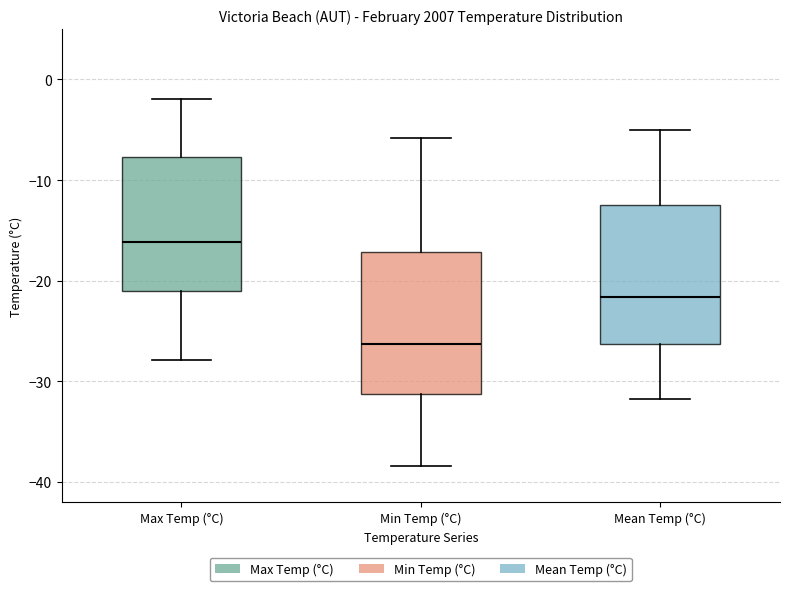

Which box has the highest median line?

Max Temp (°C)